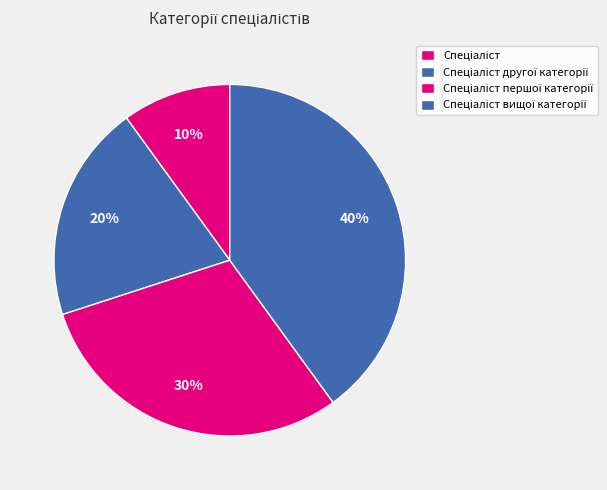

How many segments does this pie chart have?

4